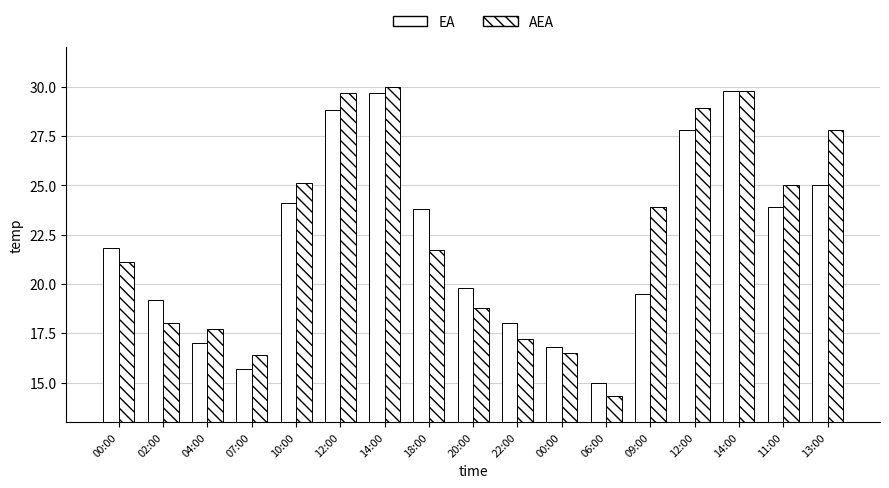

Are the bars grouped side by side (vs. stacked)?

Yes